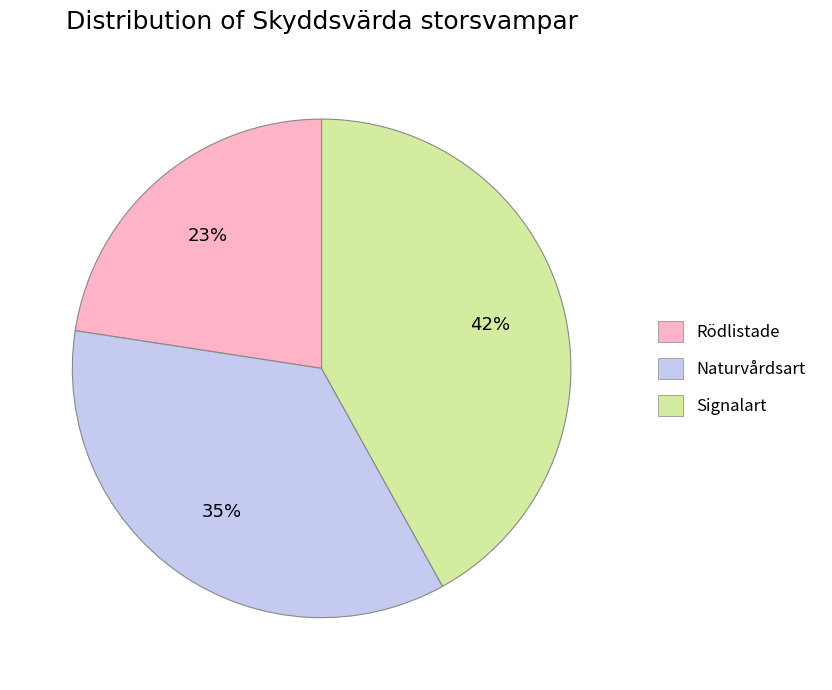

Does any single category account for the majority?

No